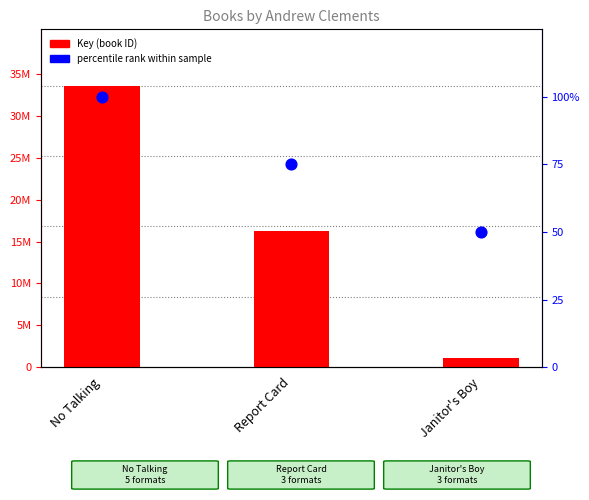

Which series has the largest total across all categories?

Key (ID)